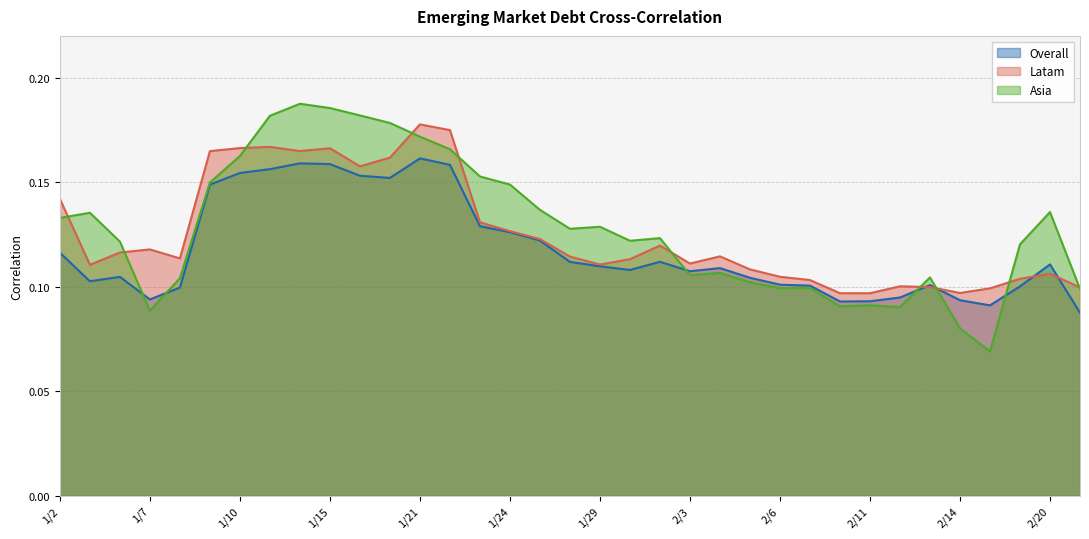

At how many categories does at least one series exceed 0?

35